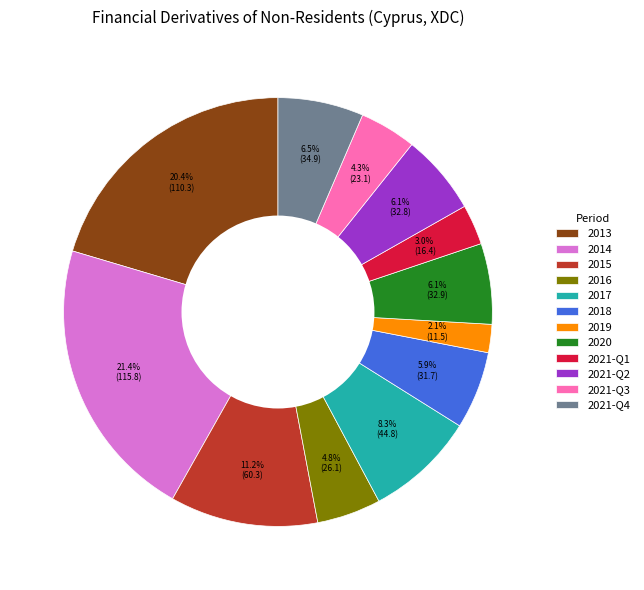

Which category has the biggest portion of the pie?

2014